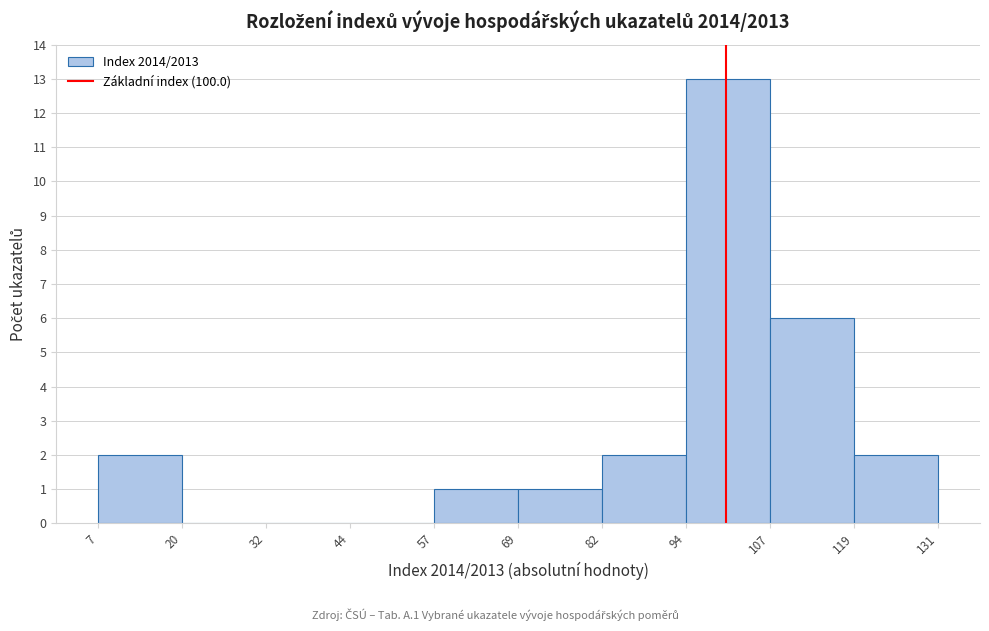

Over which range of the x-axis is the bar tallest?

94 to 107